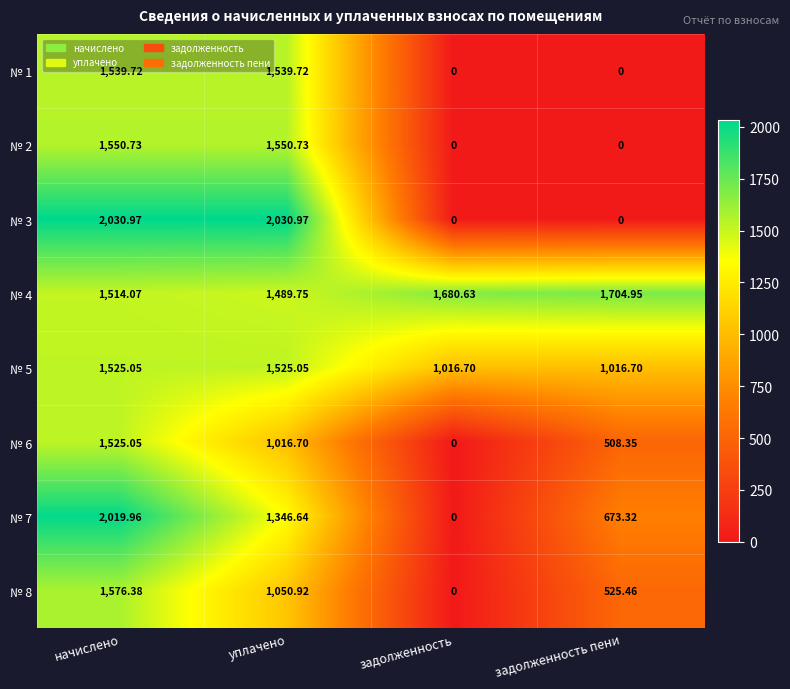

Is the value of № 2 at задолженность пени greater than the value of № 1 at начислено?

No